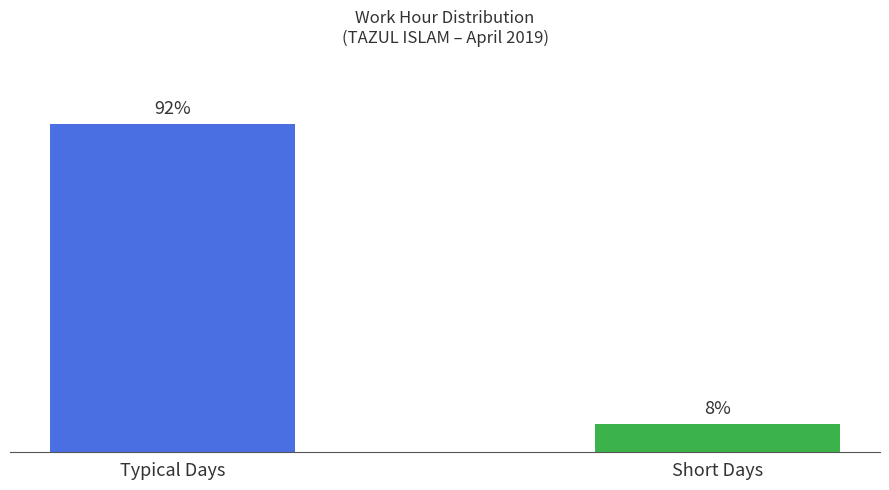

Are the bars horizontal?

No